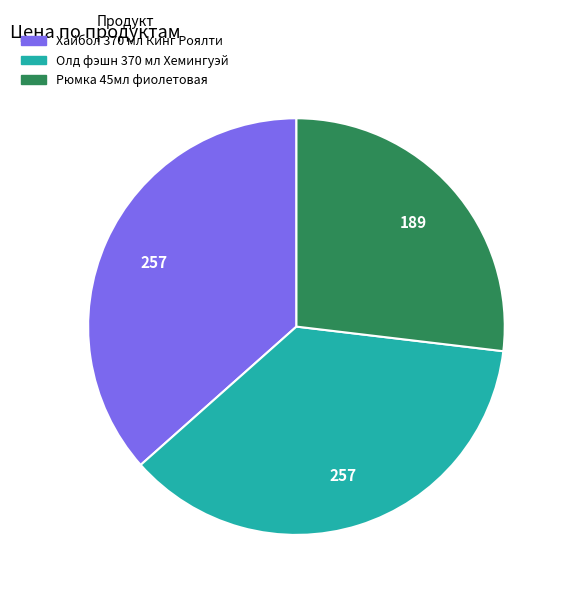

What is the smallest slice in the pie chart?

Рюмка 45мл фиолетовая